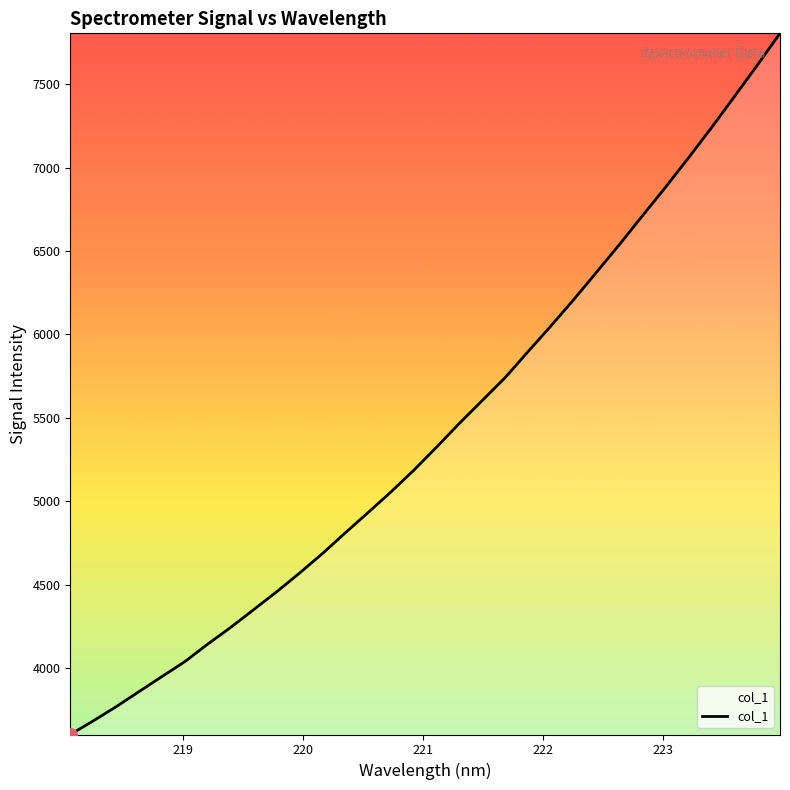

True or false: there are more than 1 points higher than both neighbors.

False